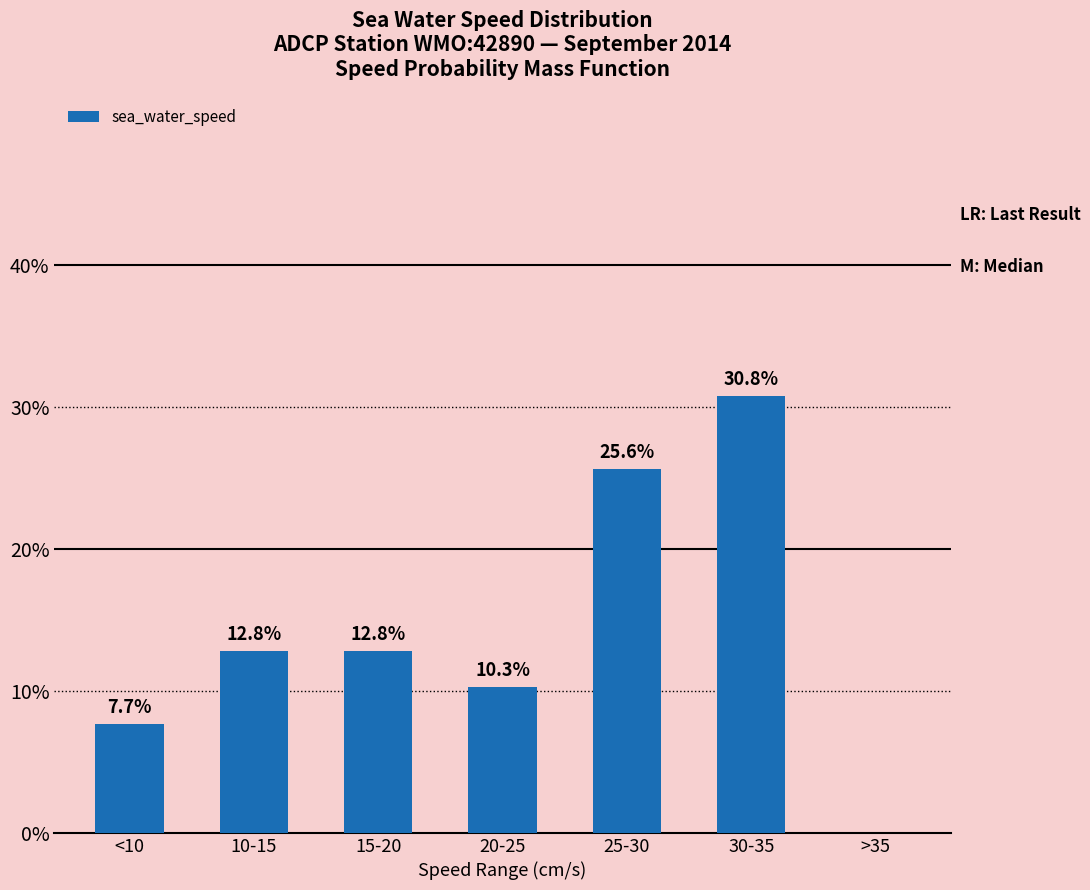

The value at 25-30 is 0.3. True or false?

True